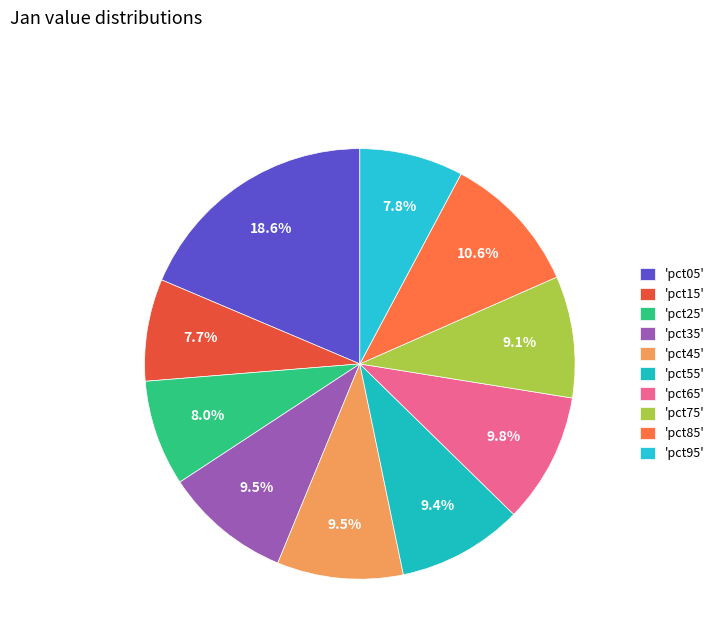

Which slice is the largest?

'pct05'